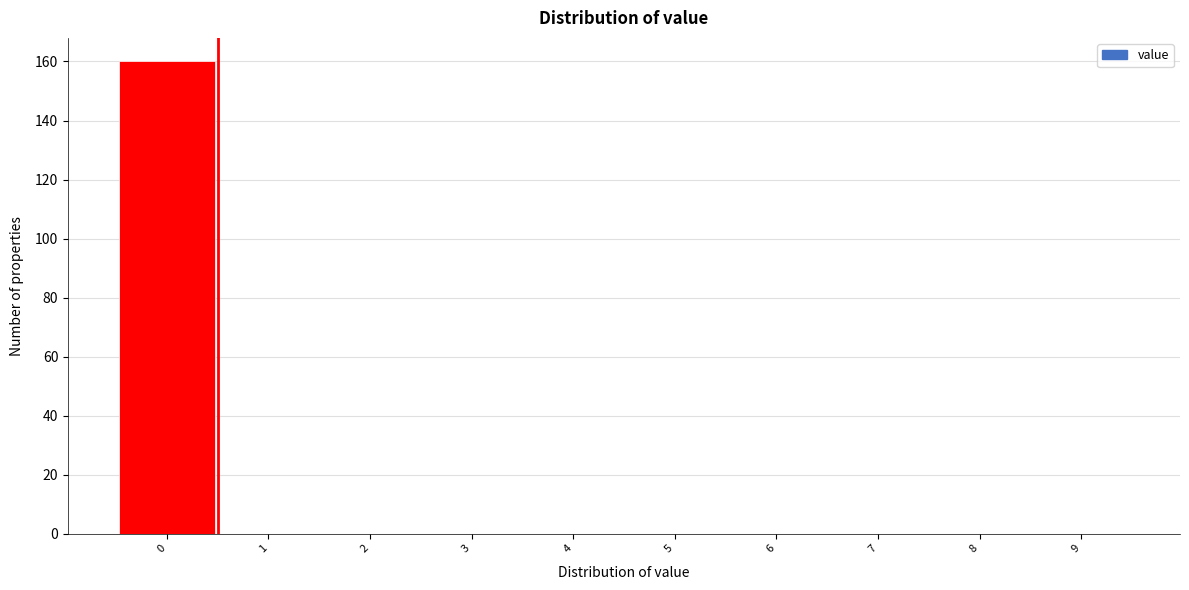

Reading left to right, transcribe this chart: for each bar, give the range it covers on the x-axis and its height. The values are not printed on the chart, so give them approximately, as read against the axis.

-0.5 to 0.5: 160
0.5 to 1.5: 0
1.5 to 2.5: 0
2.5 to 3.5: 0
3.5 to 4.5: 0
4.5 to 5.5: 0
5.5 to 6.5: 0
6.5 to 7.5: 0
7.5 to 8.5: 0
8.5 to 9.5: 0